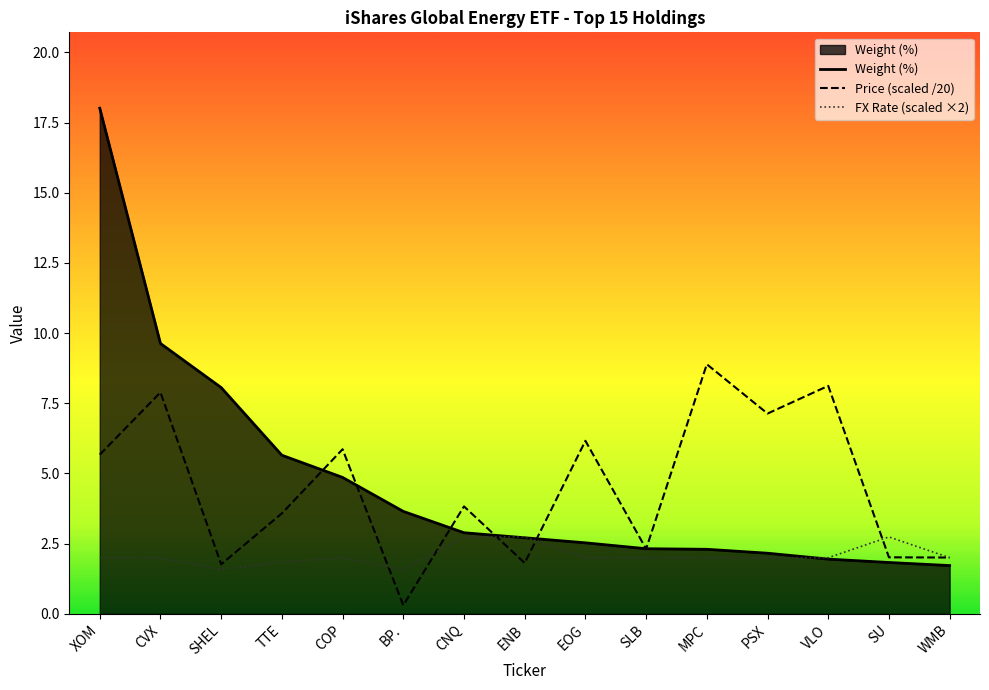

Reading right to left, list all the values displayed in this chart.

Weight (%): 1.7	1.8	1.9	2.2	2.3	2.3	2.5	2.7	2.9	3.6	4.9	5.7	8.1	9.6	18.0
Price: 2.0	2.0	8.1	7.1	8.9	2.3	6.2	1.8	3.8	0.3	5.9	3.6	1.8	7.9	5.7
FX Rate: 2.0	2.7	2.0	2.0	2.0	2.0	2.0	2.7	2.7	1.6	2.0	1.8	1.6	2.0	2.0